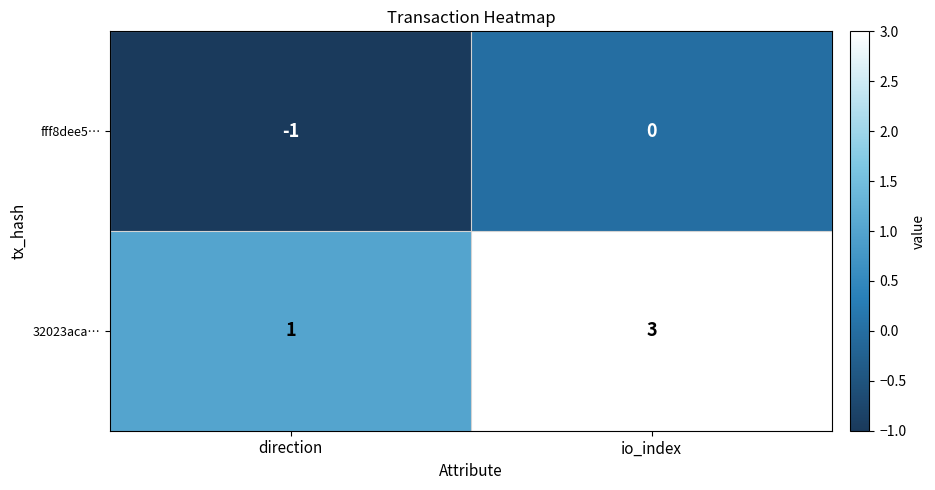

What is the sum of the 32023aca… values at io_index and direction?

4